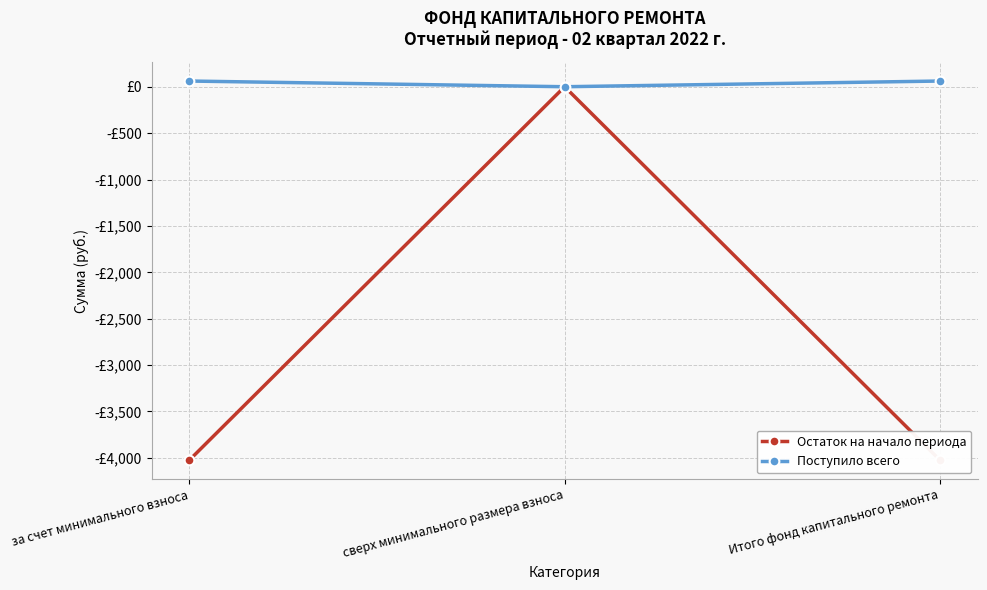

Does the chart have visible grid lines?

Yes